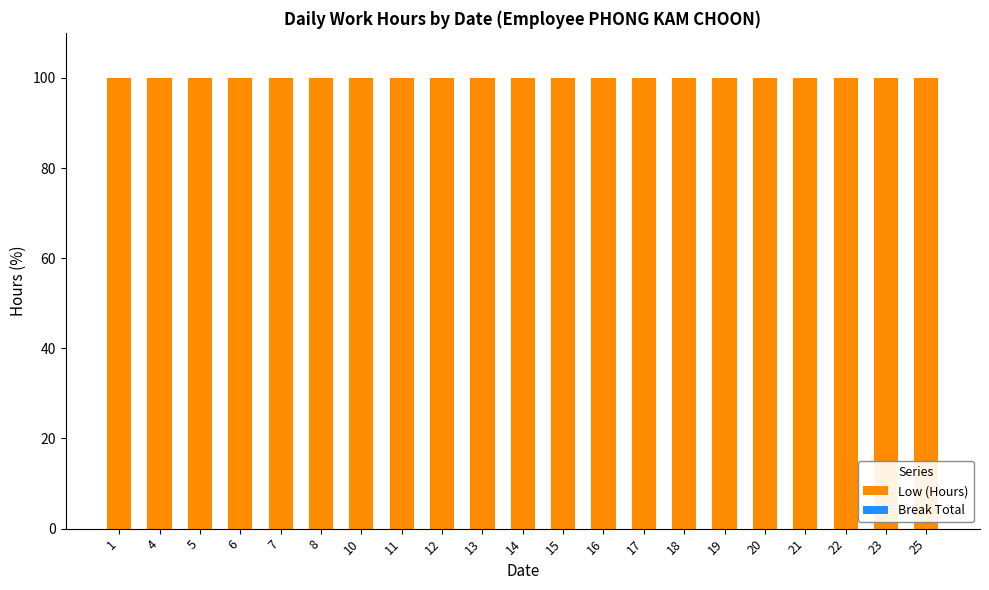

Is the value of Break Total at 22 greater than the value of Low (Hours) at 13?

No